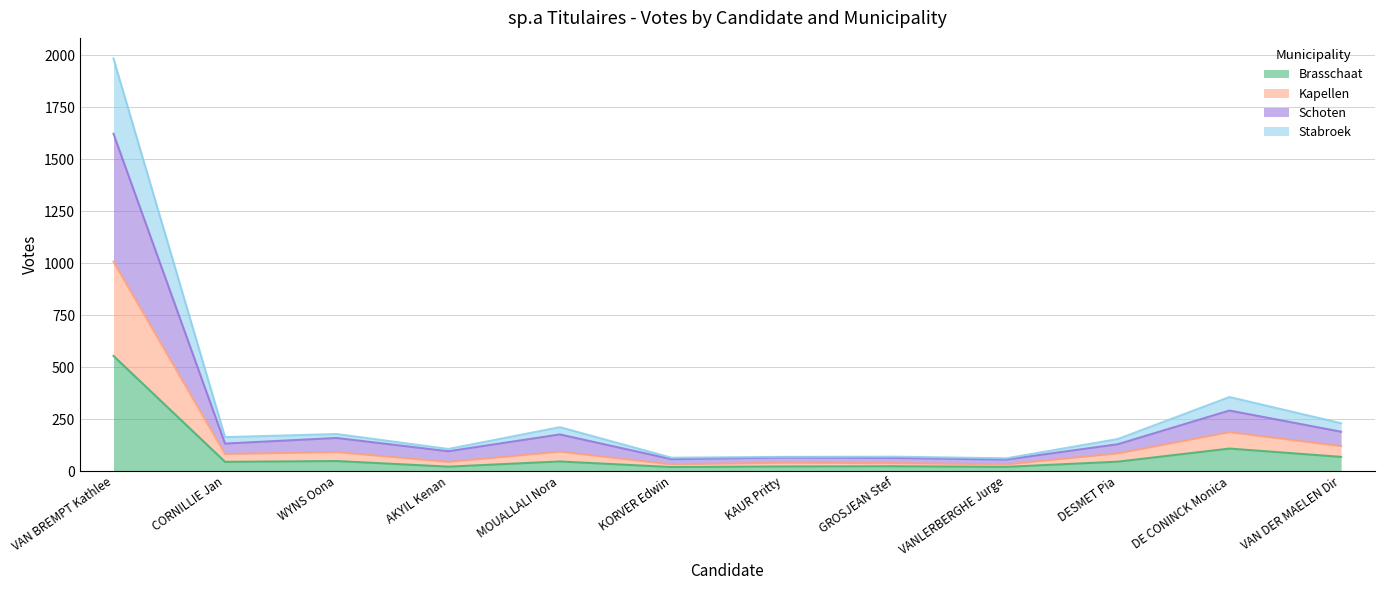

At which category does Brasschaat reach its first local valley?

CORNILLIE Jan